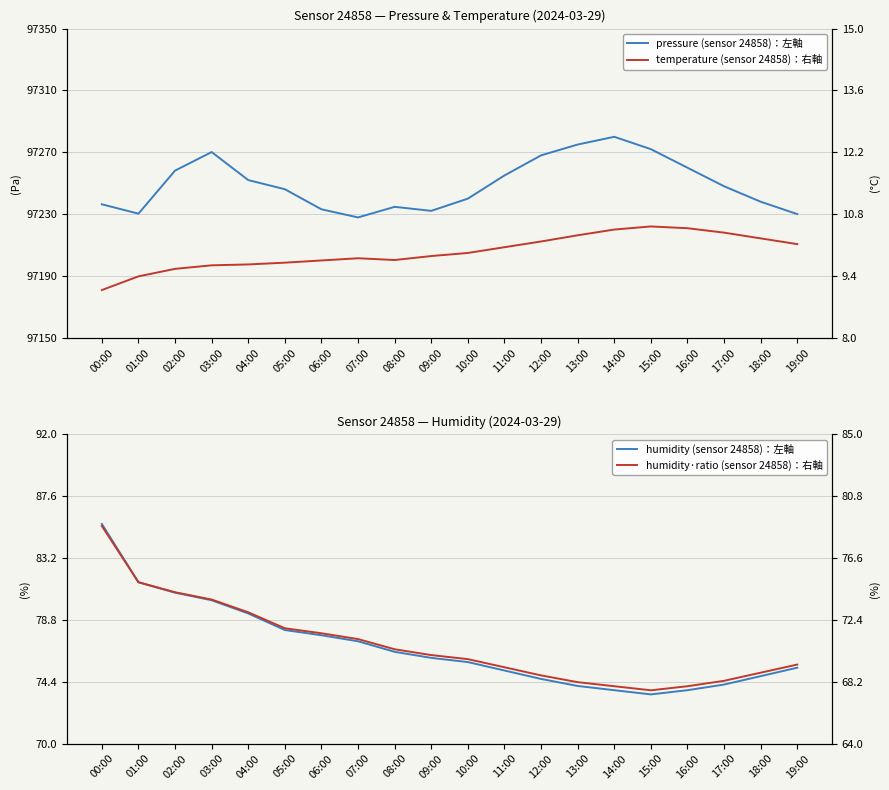

What are all the series names shown in the legend?

pressure：左軸, humidity：左軸, temperature：右軸, humidity·ratio：右軸